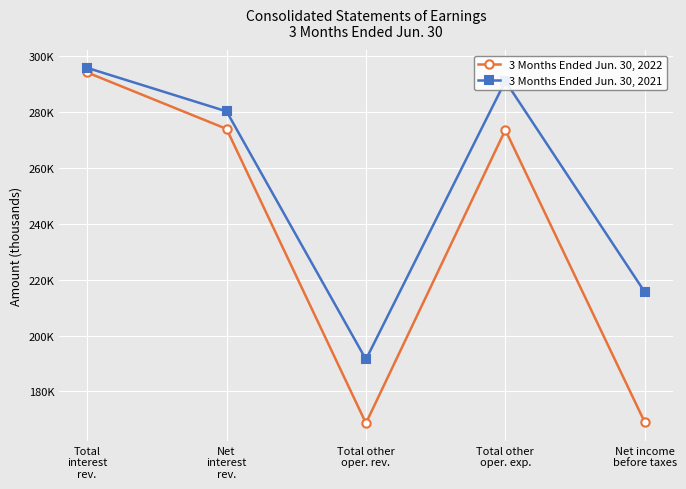

List the series in order of their peak value, lowest first.

3 Months Ended Jun. 30, 2022, 3 Months Ended Jun. 30, 2021